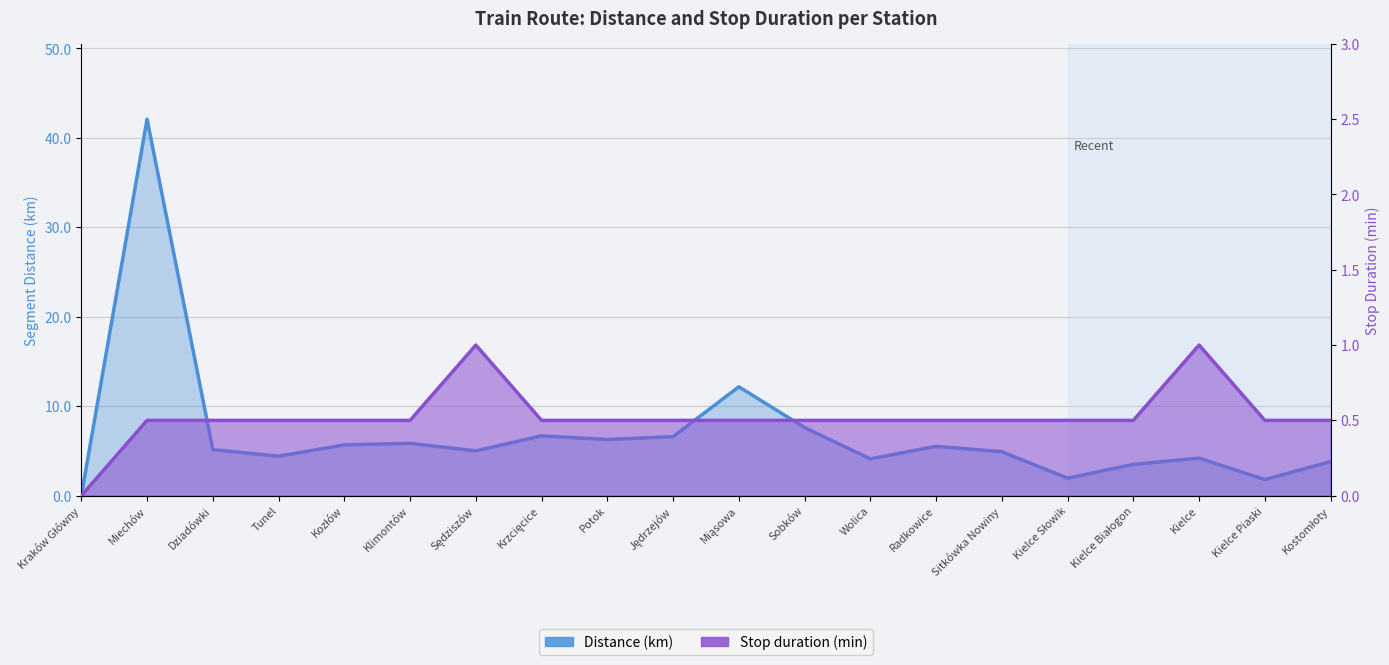

What is the value of the Distance (km) point at the 7th from the left?

5.0